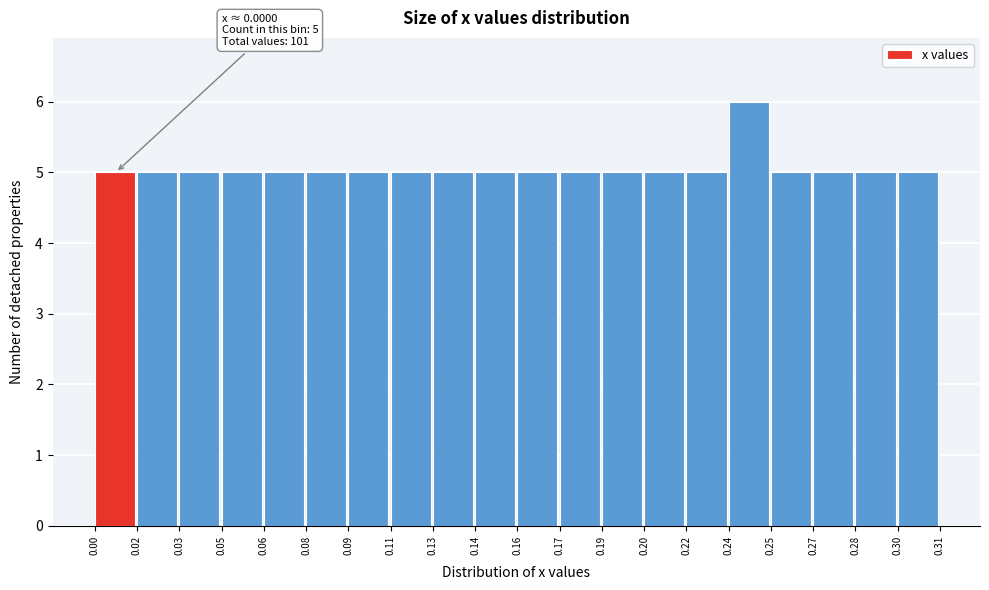

Reading left to right, what are all the values shown in this chart?

5	5	5	5	5	5	5	5	5	5	5	5	5	5	5	6	5	5	5	5